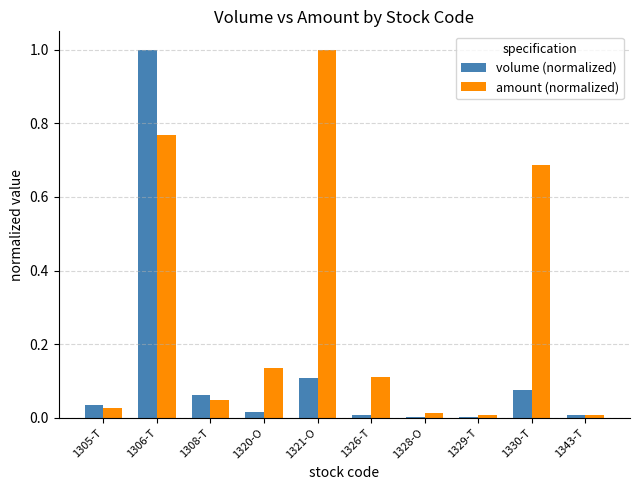

Which series has the largest total across all categories?

amount (normalized)